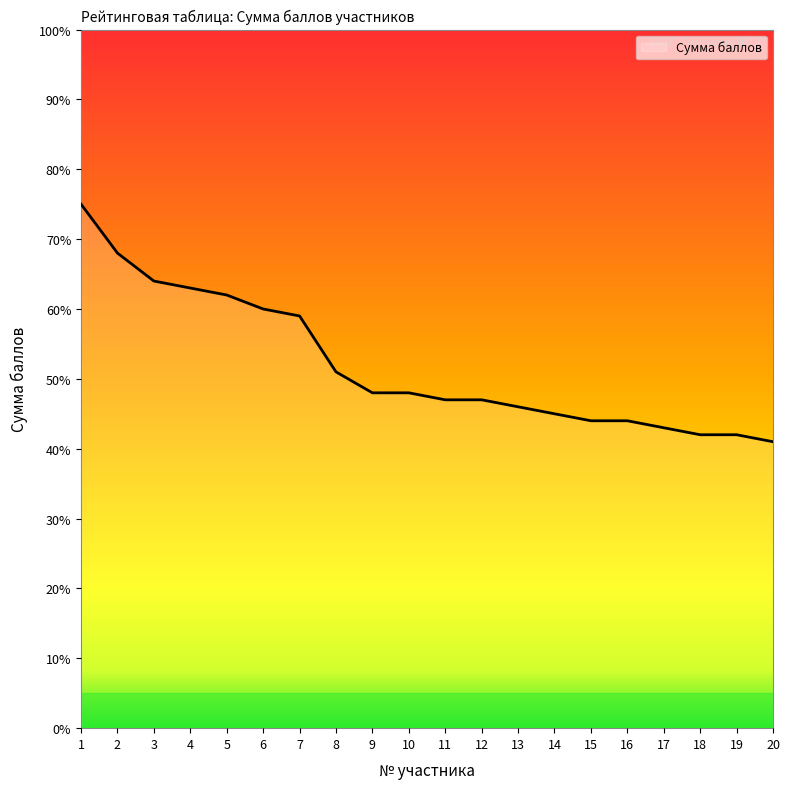

Does the chart display data point markers on the line(s)?

No